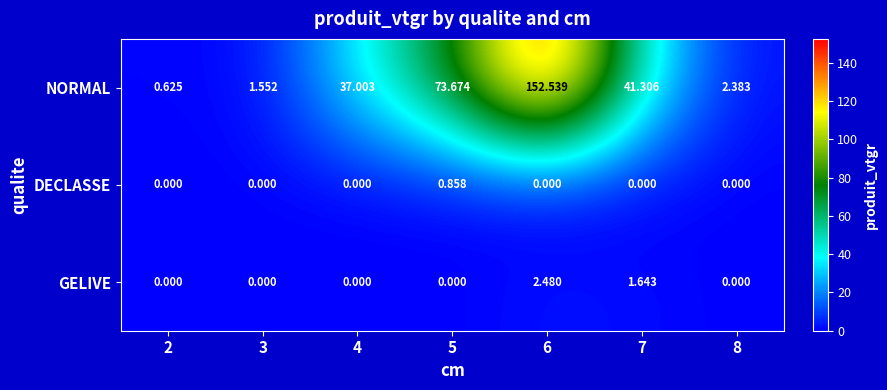

Which category has the highest value across all series?

6